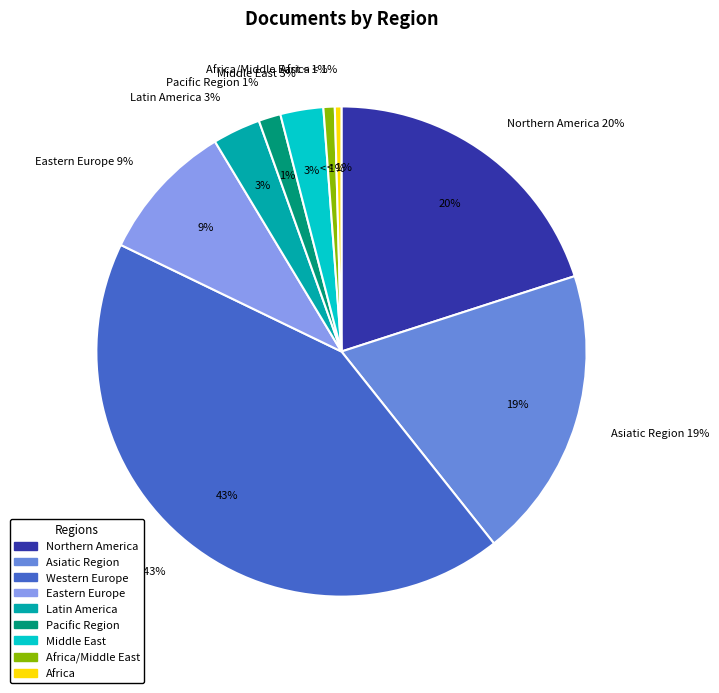

Combined, what portion of the pie is Africa and Africa/Middle East?

1.2%